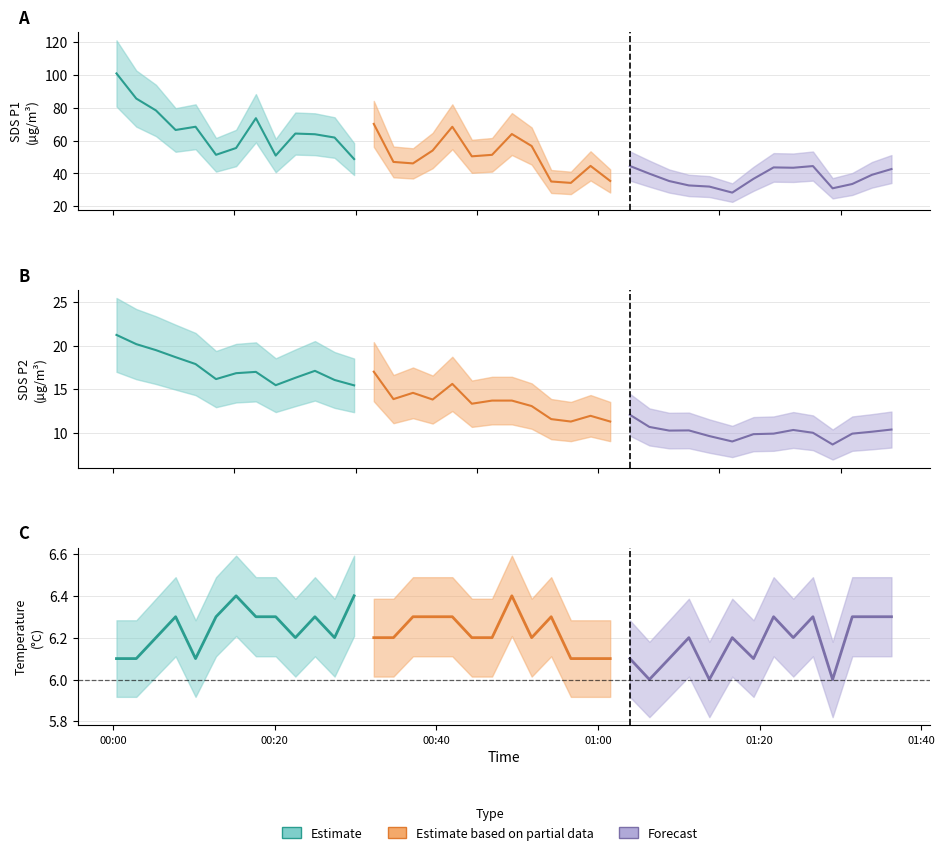

What is the value of the SDS_P2 point at the 26th from the left?

11.3